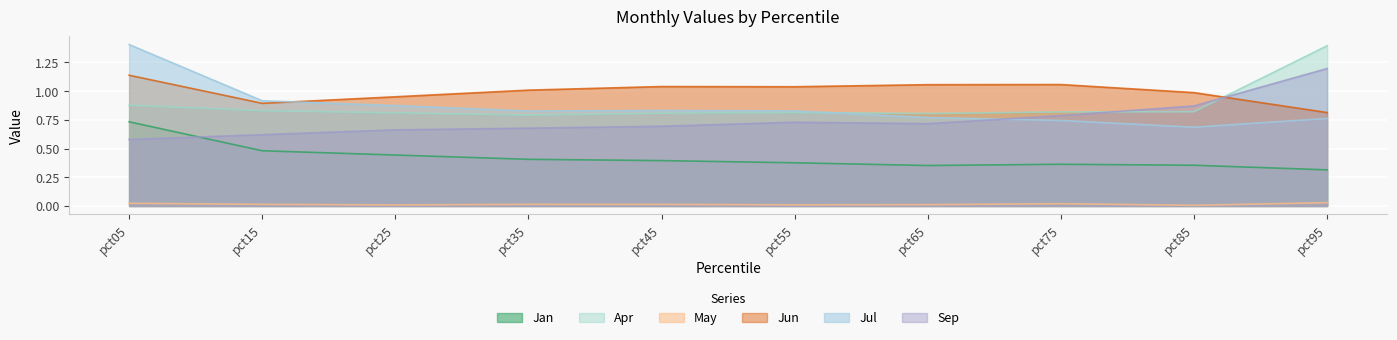

What is the average value of the Jan series?

0.4